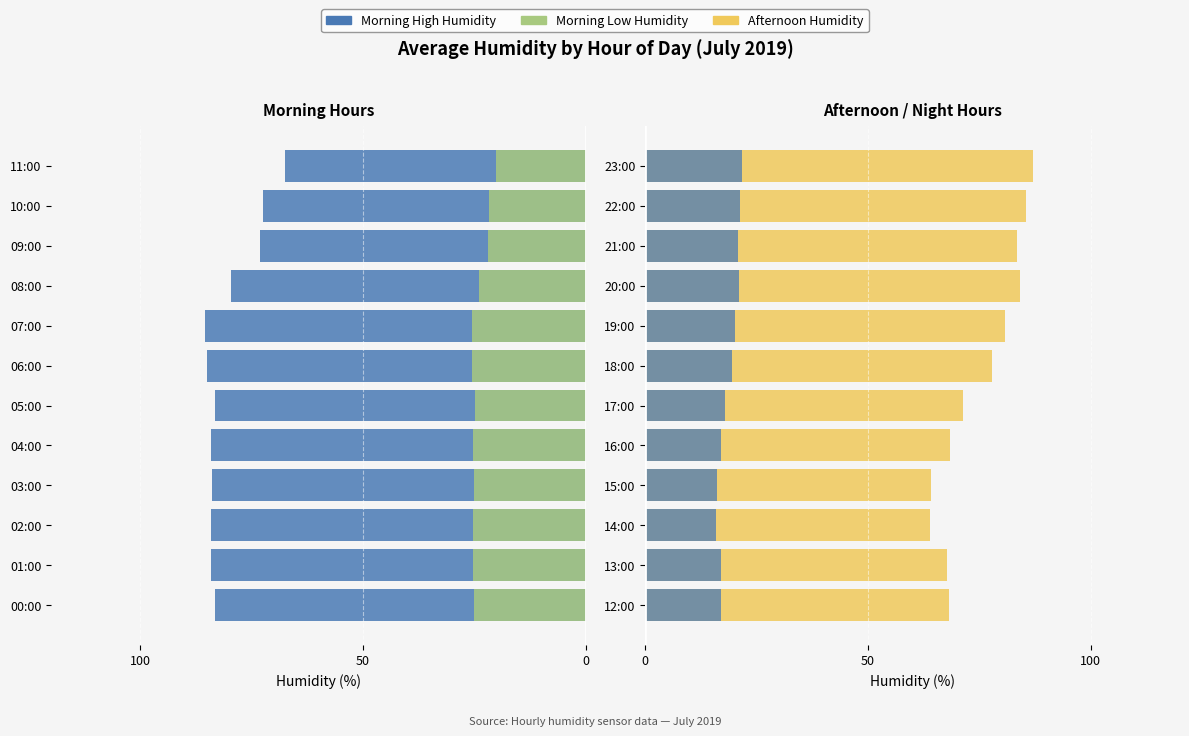

Reading left to right, transcribe all the data shown in this chart.

Morning (00-11h): -83.3	-84.2	-84.1	-83.9	-84.0	-83.2	-84.9	-85.4	-79.6	-73.2	-72.4	-67.5
Morning low: -25.0	-25.3	-25.2	-25.2	-25.2	-25.0	-25.5	-25.6	-23.9	-22.0	-21.7	-20.2
Afternoon/Night (12-23h): 68.1	67.6	63.8	64.2	68.3	71.4	77.9	80.8	84.2	83.5	85.4	86.9
Afternoon high: 17.0	16.9	15.9	16.1	17.1	17.9	19.5	20.2	21.1	20.9	21.4	21.7